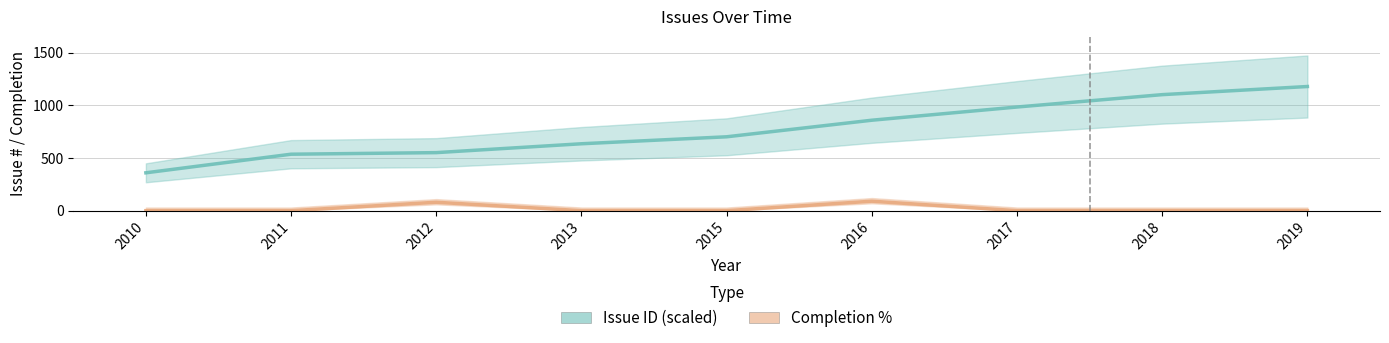

Rank the categories by Issue ID (scaled) value from highest to lowest.

2019, 2018, 2017, 2016, 2015, 2013, 2012, 2011, 2010